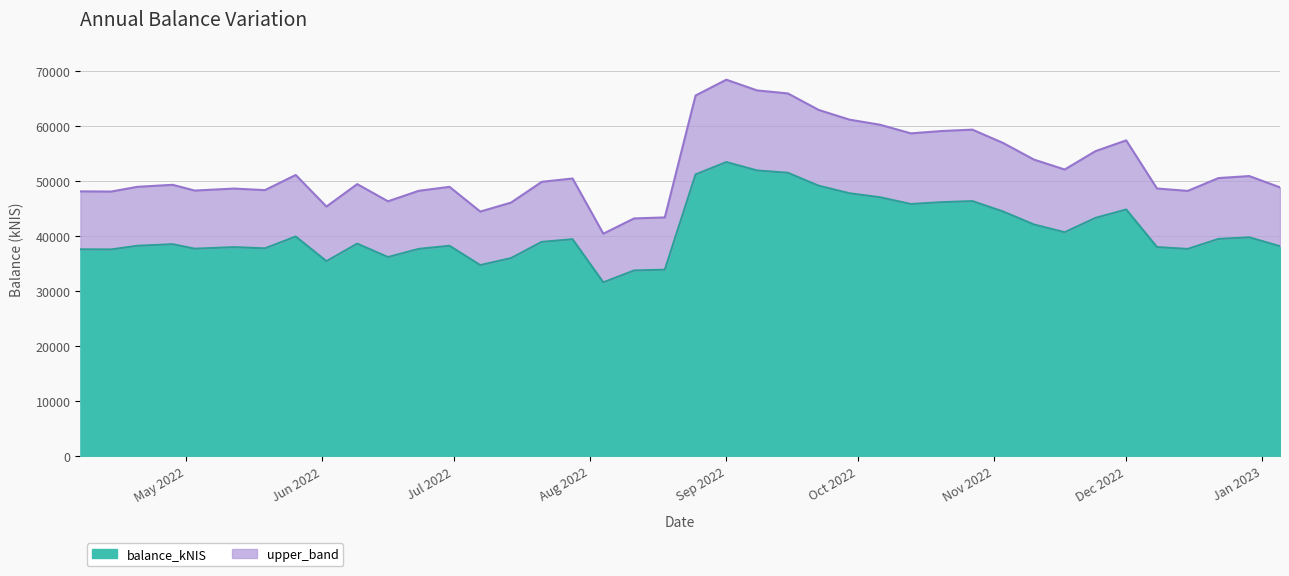

What is the greatest value displayed?

53500.2